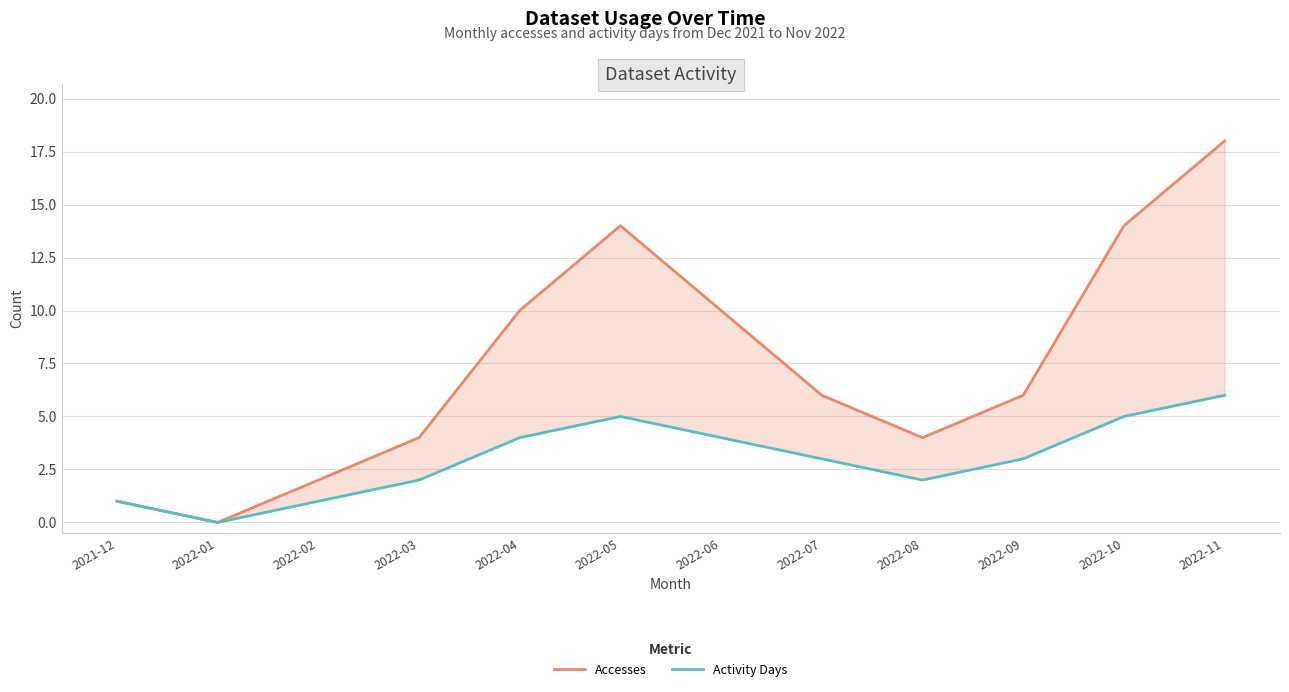

Where does the Accesses series first go above 6?

2022-04